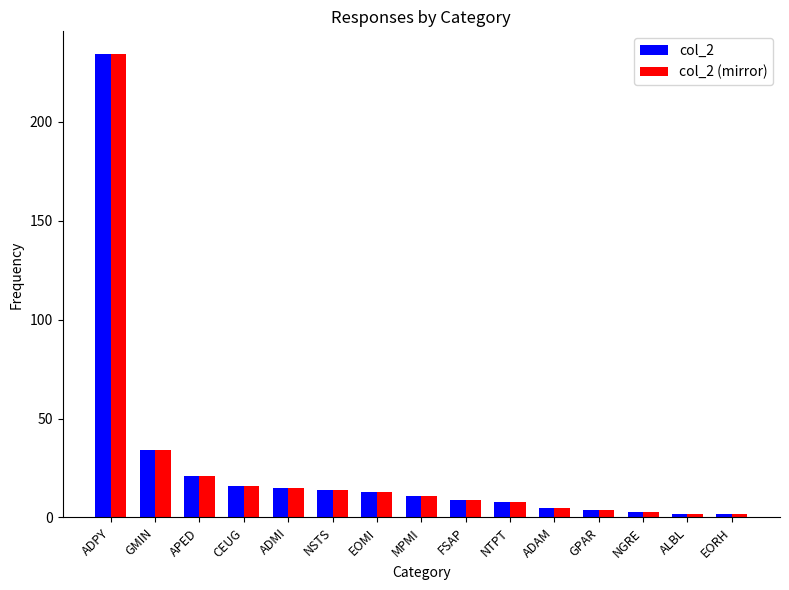

Which category has the highest value in the col_2 series?

ADPY